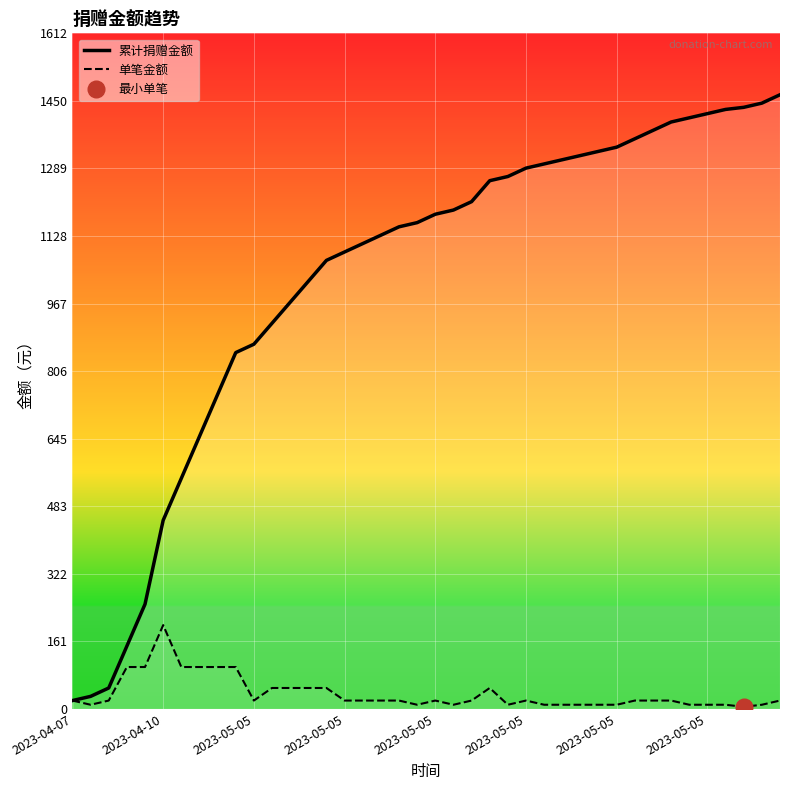

The value of 单笔金额 at 36 is 10. True or false?

True